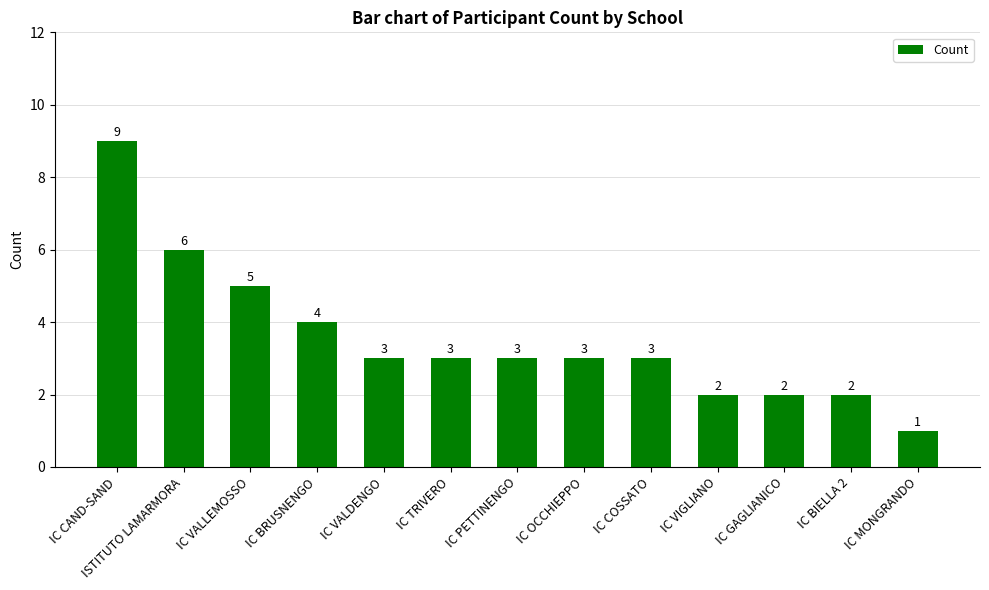

What is the label of the 2nd bar from the right?

IC BIELLA 2